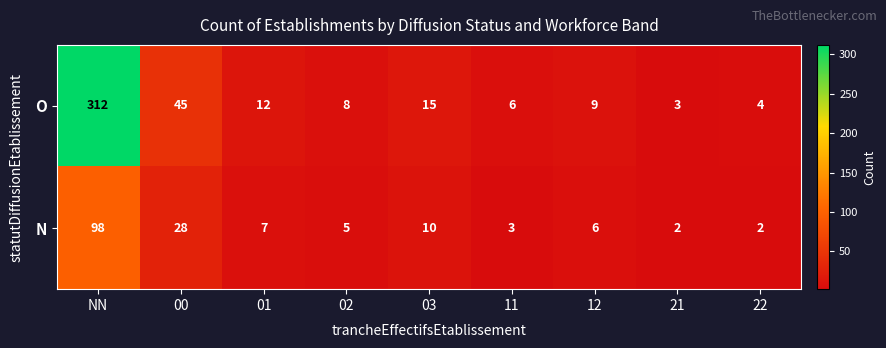

Reading left to right, transcribe all the data shown in this chart.

O: NN=312	00=45	01=12	02=8	03=15	11=6	12=9	21=3	22=4
N: NN=98	00=28	01=7	02=5	03=10	11=3	12=6	21=2	22=2